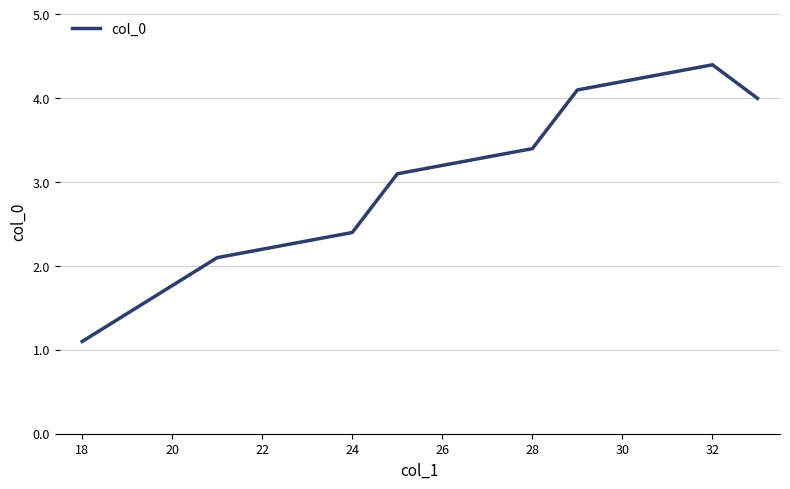

What is the maximum value shown in the chart?

4.4